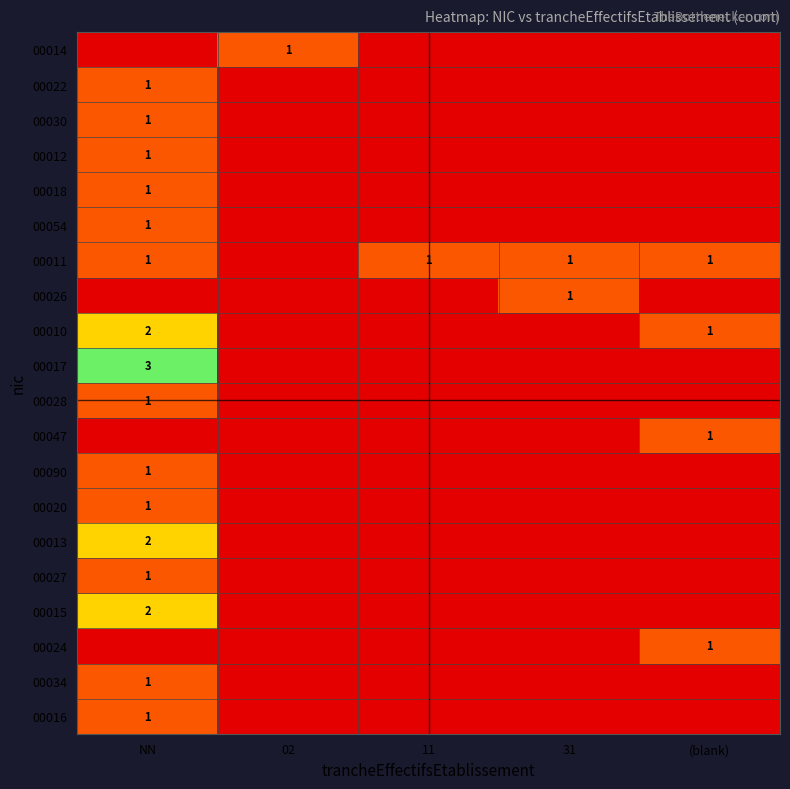

Is the value of 00017 at NN greater than the value of 00011 at 11?

Yes